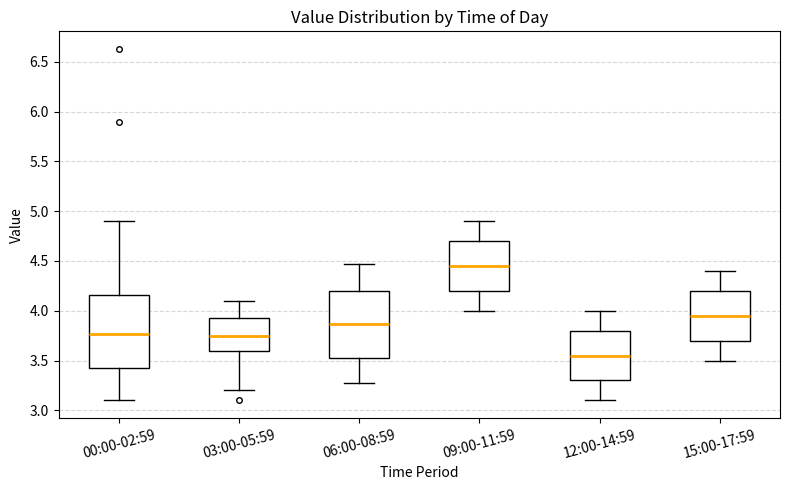

Where is the lower edge of the box for 06:00-08:59 on the y-axis? The values are not printed on the chart, so give them approximately, as read against the axis.

3.55